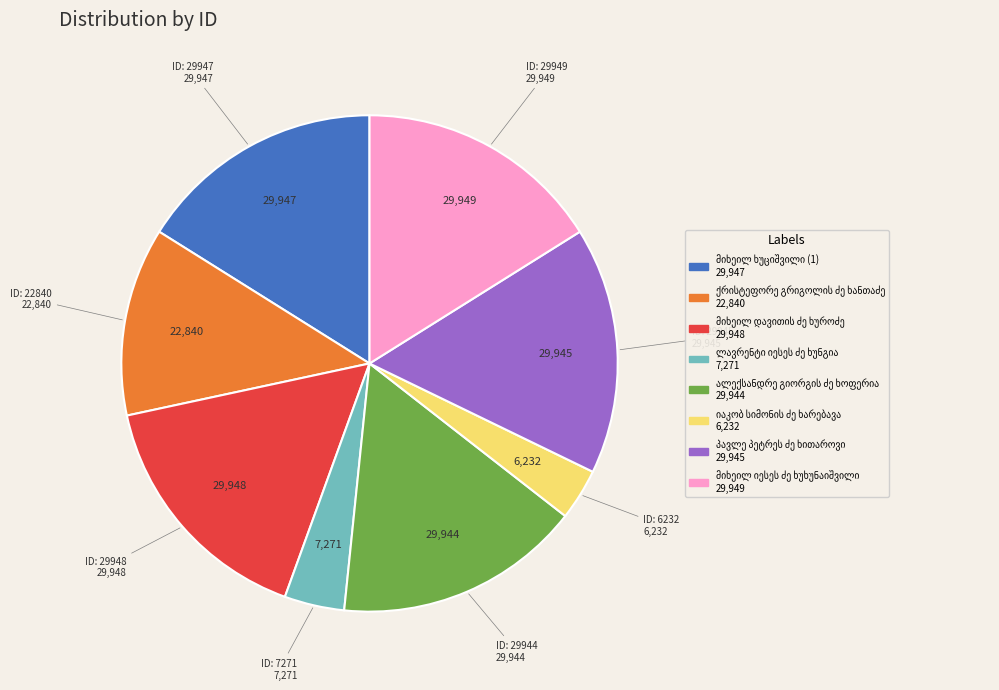

Is there a majority slice in this chart?

No